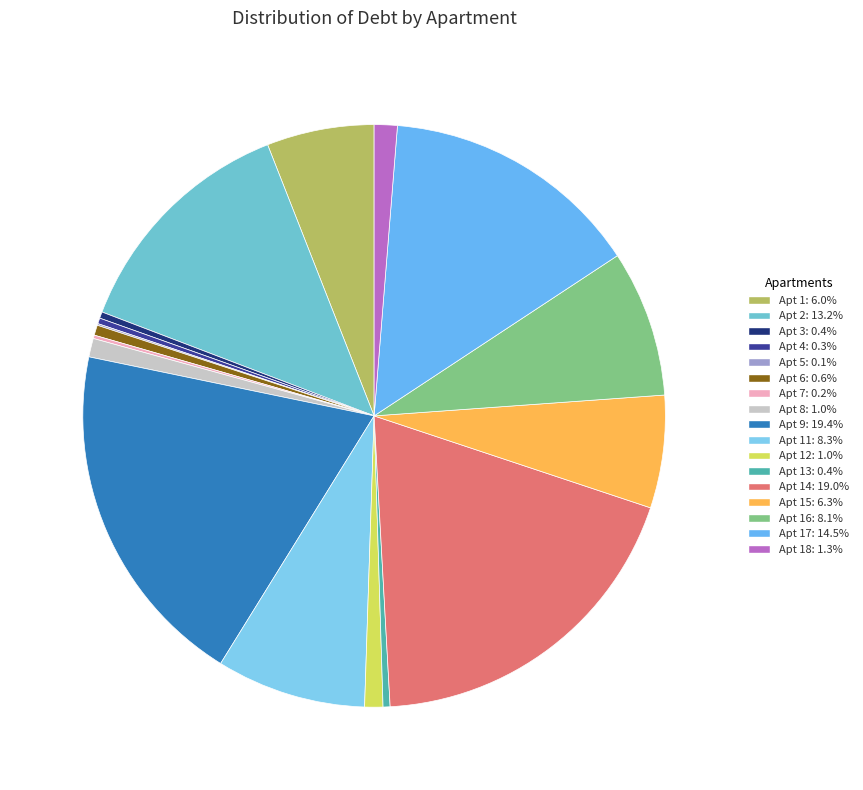

Count the number of slices in the pie.

17